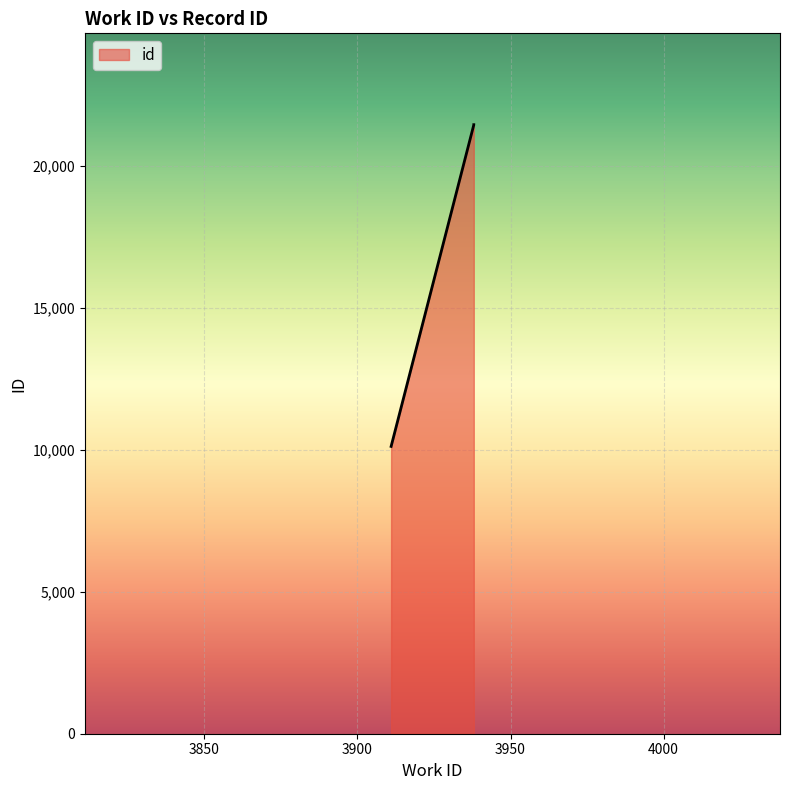

Reading left to right, what are all the values shown in this chart?

3911=10114	3938=21432	3938=21439